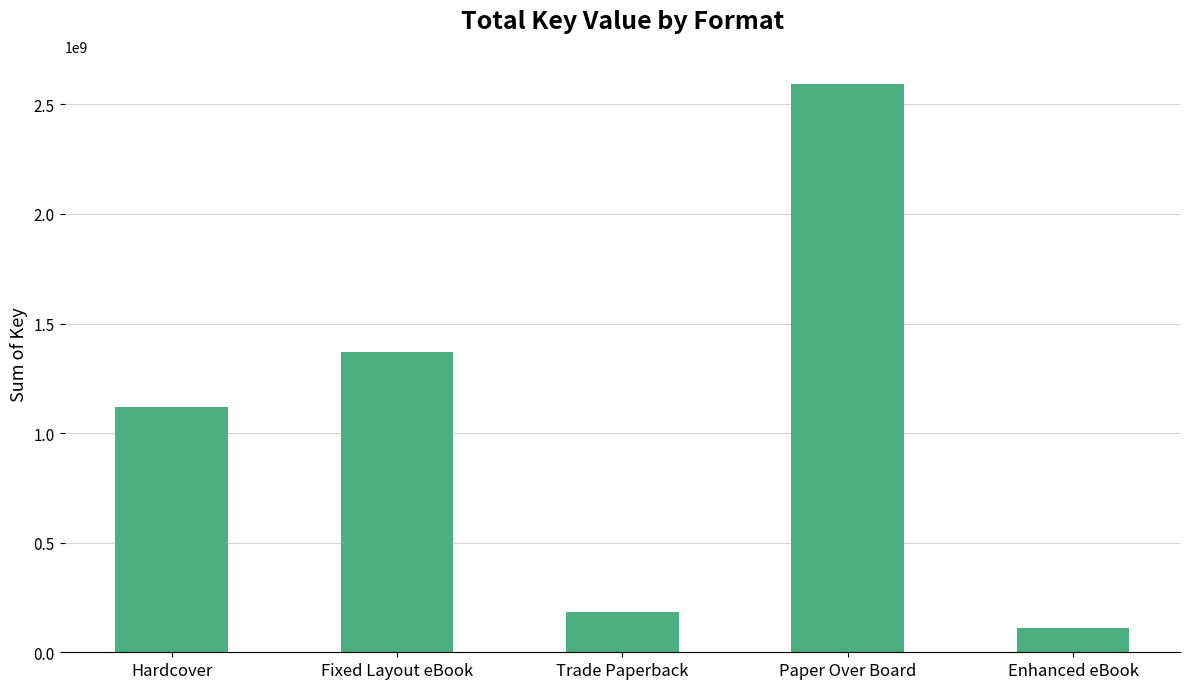

Reading right to left, extract all data points from this chart.

Enhanced eBook=110501155	Paper Over Board=2592086656	Trade Paperback=184775633	Fixed Layout eBook=1369261895	Hardcover=1118189133